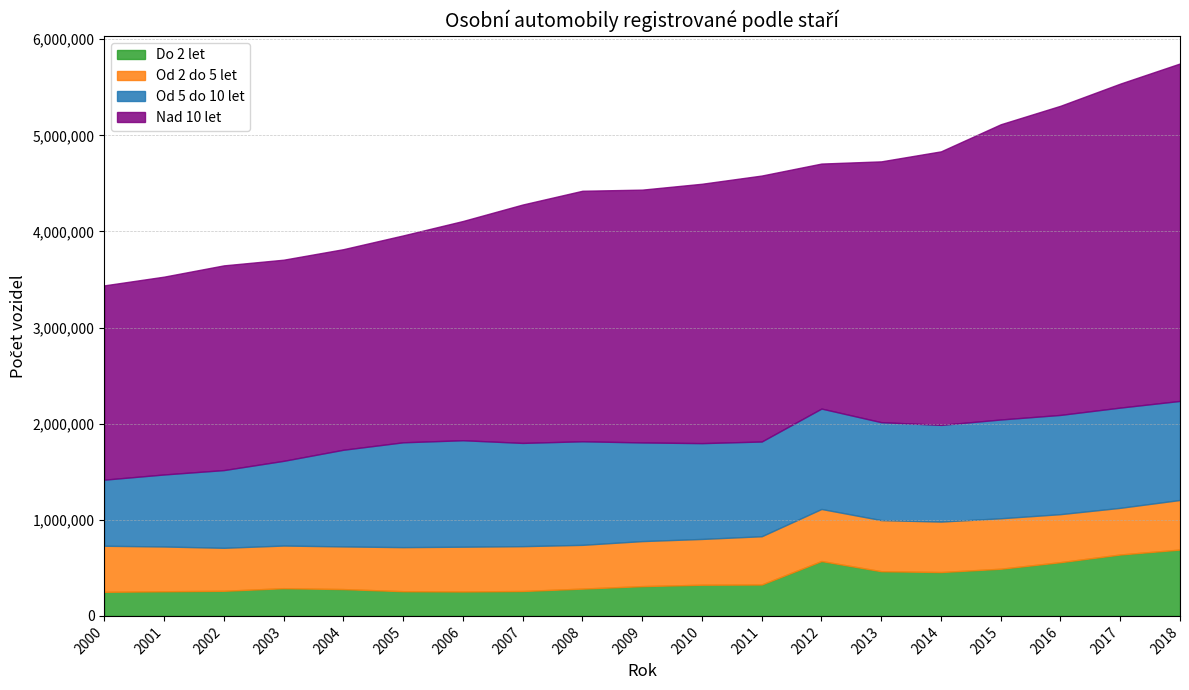

How many interior local valleys does the Od 2 do 5 let series have?

3